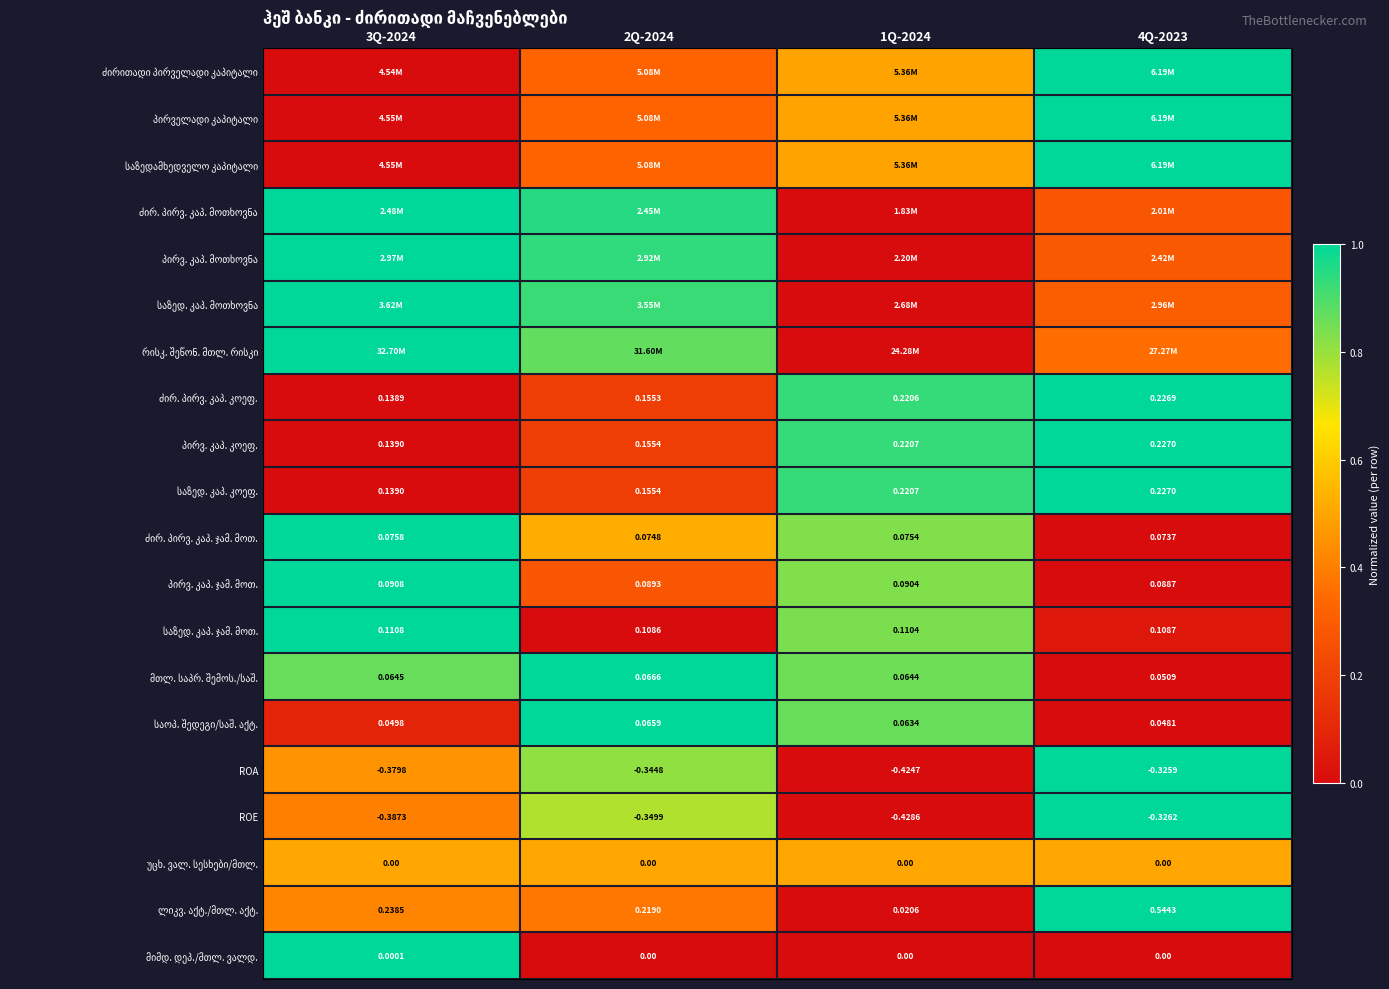

Count the number of data series in this chart.

20